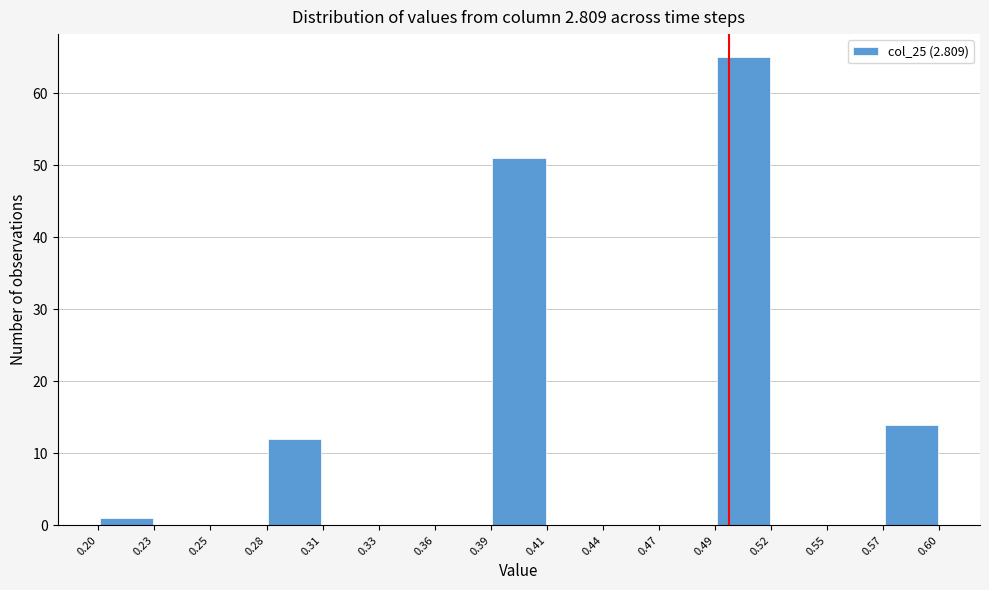

Reading left to right, list every bar in this chart as the range it spans on the x-axis followed by its height. The values are not printed on the chart, so give them approximately, as read against the axis.

0.20 to 0.23: 1
0.23 to 0.25: 0
0.25 to 0.28: 0
0.28 to 0.31: 12
0.31 to 0.33: 0
0.33 to 0.36: 0
0.36 to 0.39: 0
0.39 to 0.41: 51
0.41 to 0.44: 0
0.44 to 0.47: 0
0.47 to 0.49: 0
0.49 to 0.52: 65
0.52 to 0.55: 0
0.55 to 0.57: 0
0.57 to 0.60: 14